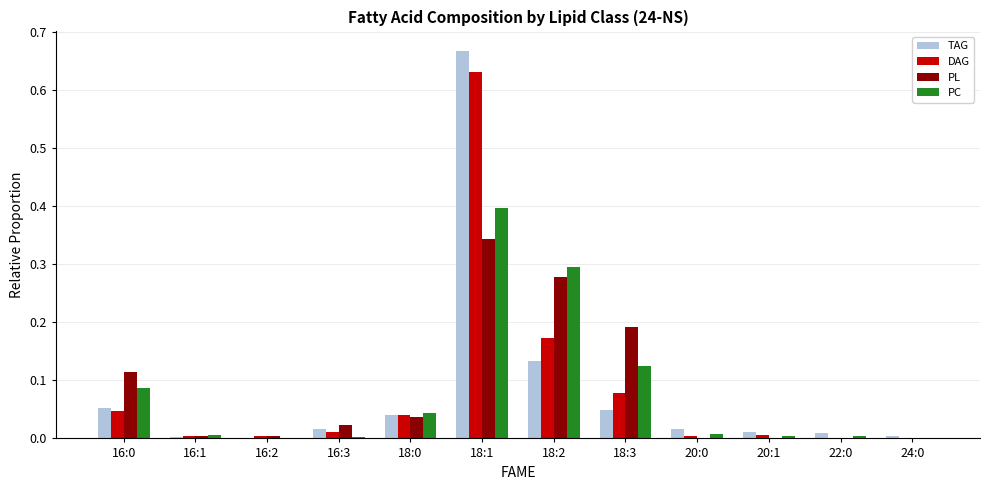

Which series changed the most between 16:0 and 16:3?

PL